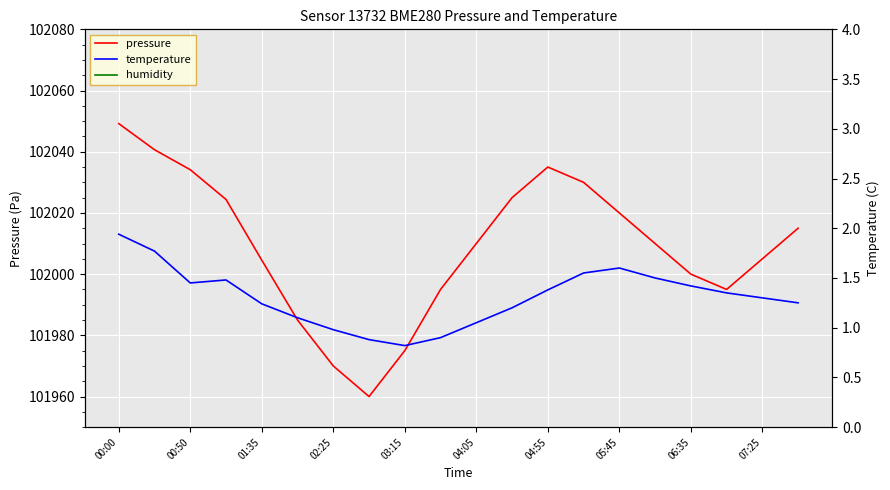

Rank the series at 11 from highest to lowest value.

pressure, humidity, temperature